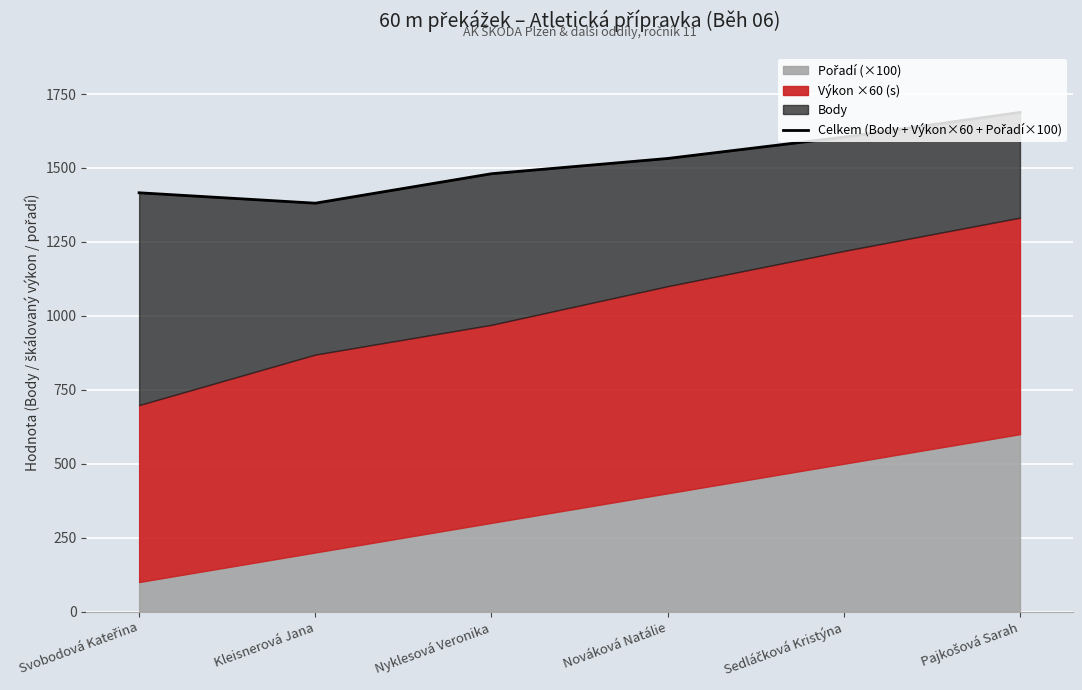

Approximately how many times larger is the value at Kleisnerová Jana compared to Pajkošová Sarah?

0.8